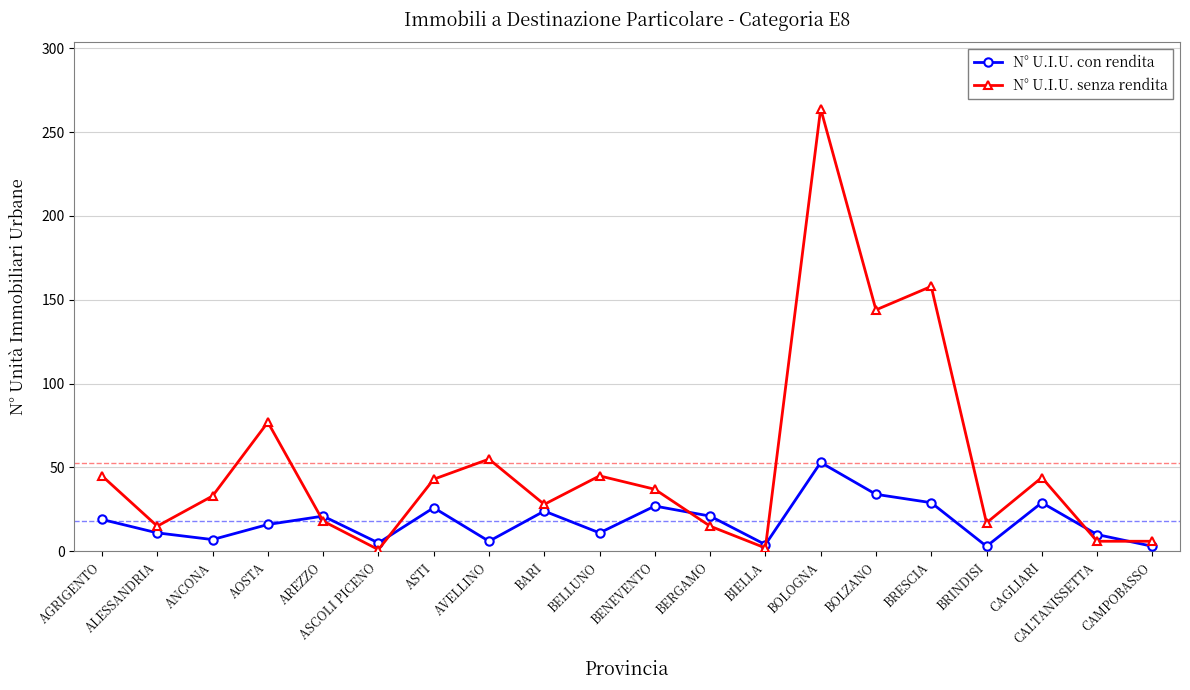

At how many categories does at least one series exceed 67?

4